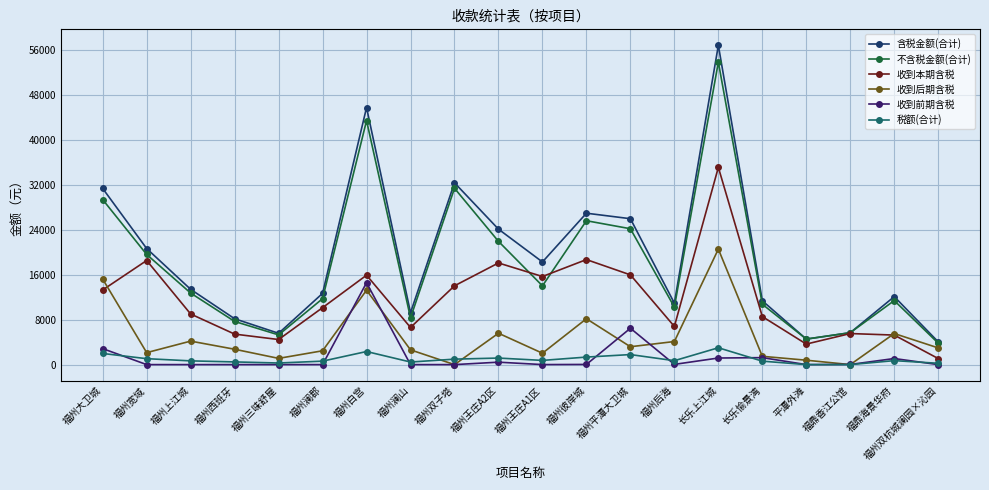

Which label corresponds to the largest value in the chart?

长乐上江城